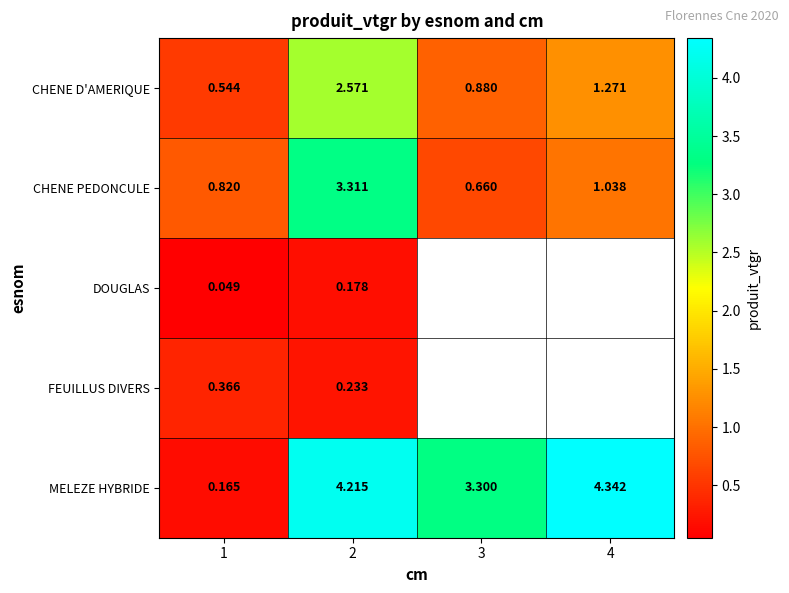

What is the greatest value displayed?

4.3